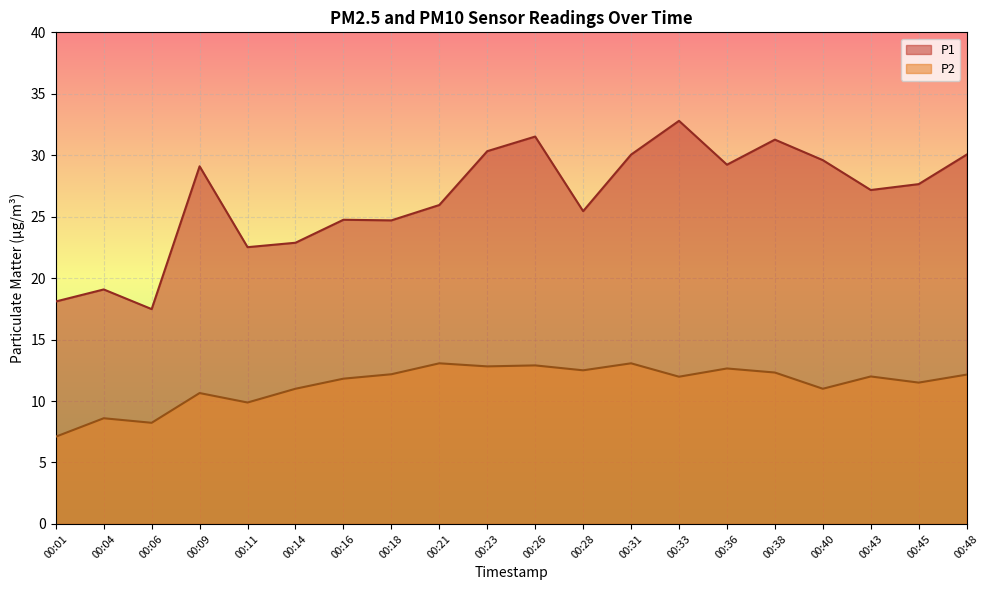

True or false: P1 and P2 intersect in this chart.

False